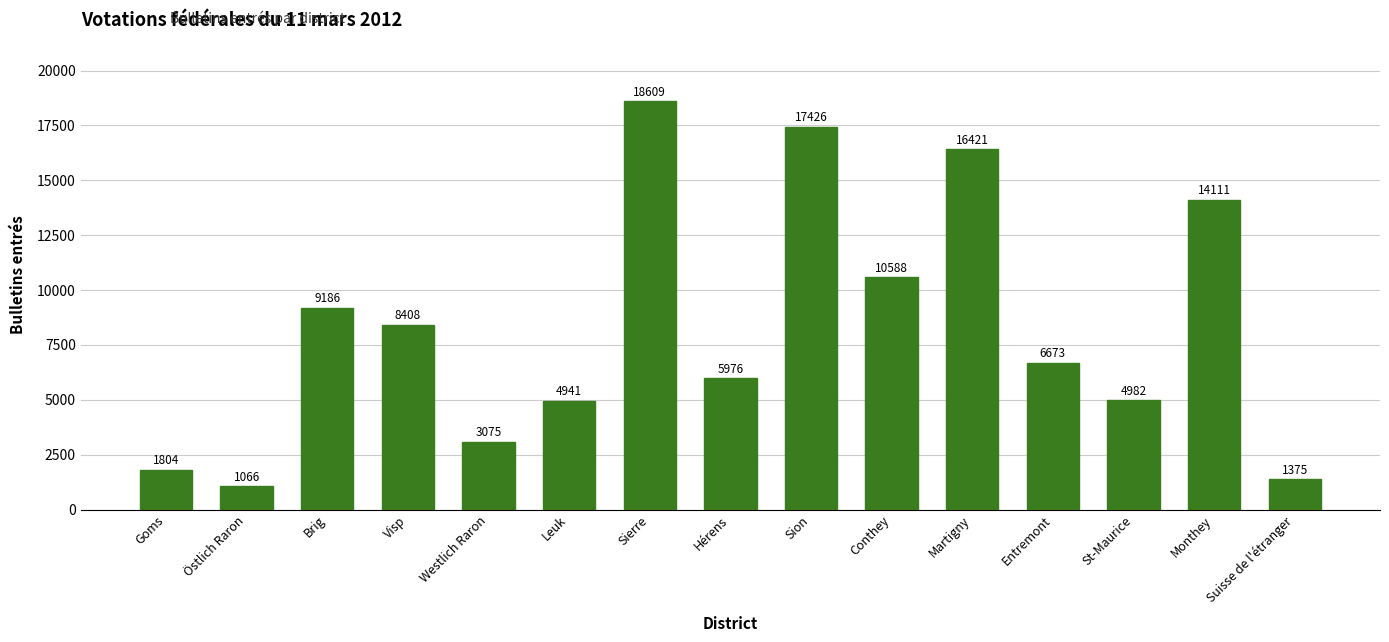

What value does the data have at Suisse de l'étranger?

1375